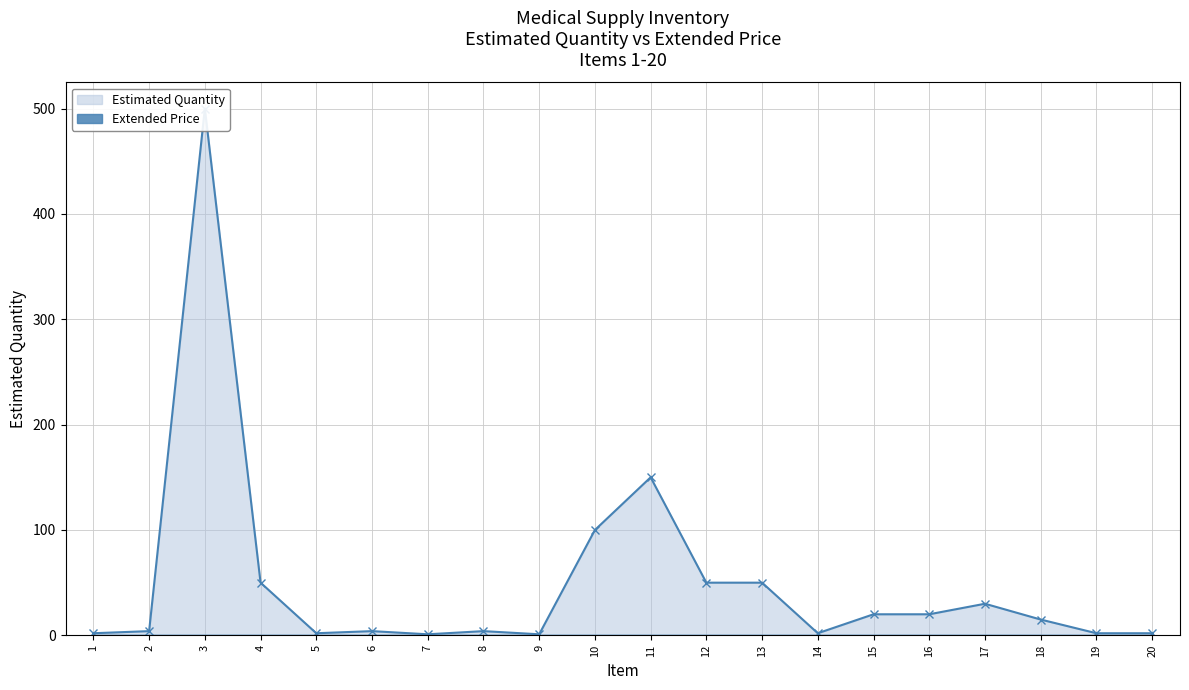

At 20, list the series in order from smallest to largest.

Extended Price, Estimated Quantity